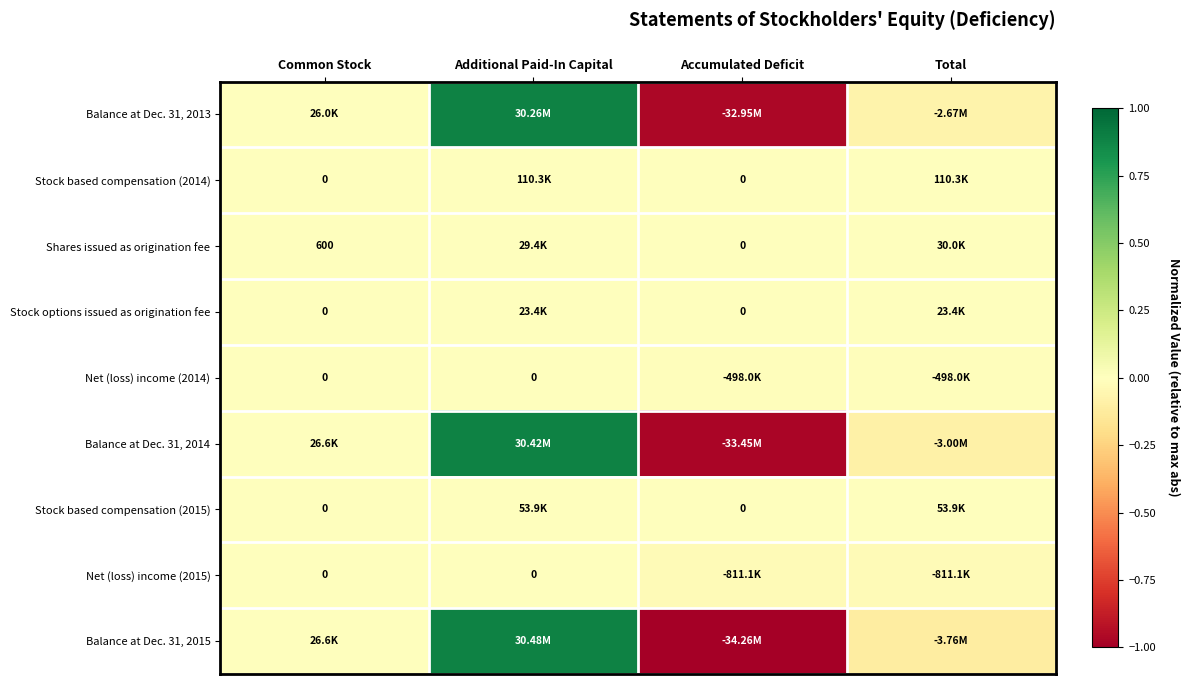

Between Common Stock and Accumulated Deficit, which is larger?

Common Stock